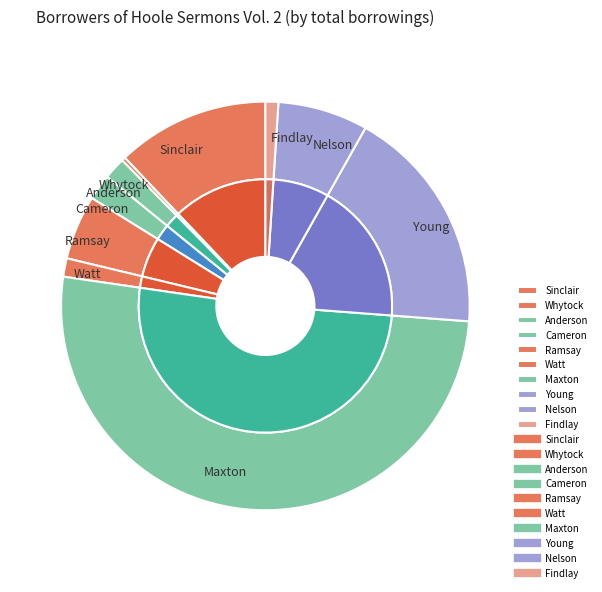

Combined, what portion of the pie is Findlay and Sinclair?

13.1%